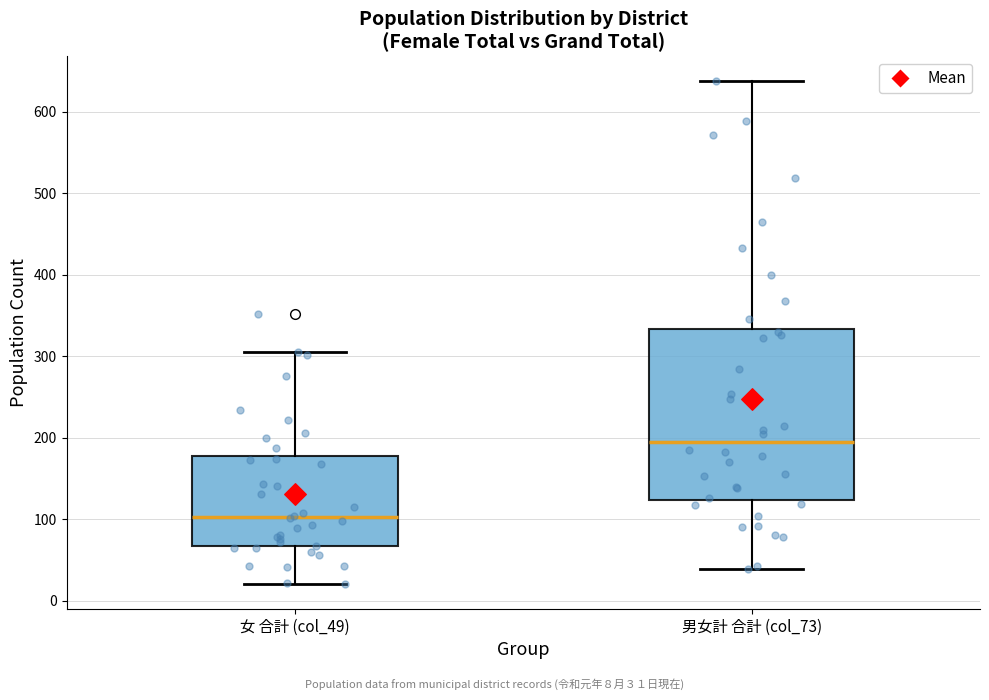

Comparing the boxes themselves (not the whiskers), which one is the tallest?

男女計 合計 (col_73)